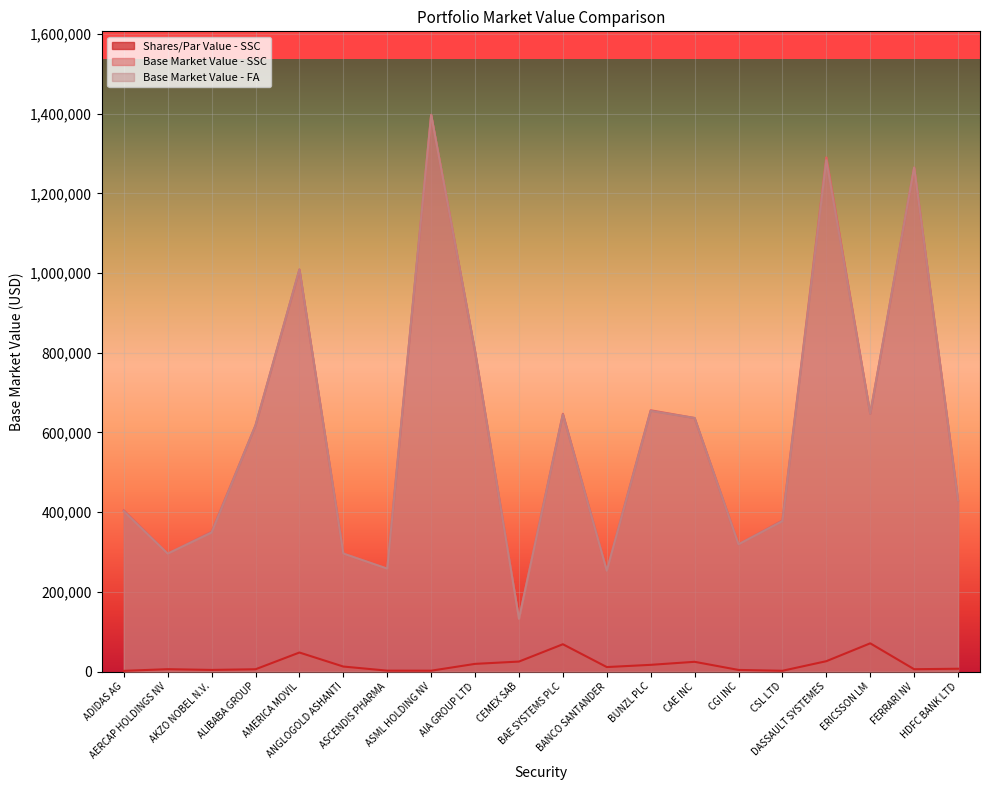

Which has a higher value, BAE SYSTEMS PLC or AKZO NOBEL N.V.?

BAE SYSTEMS PLC